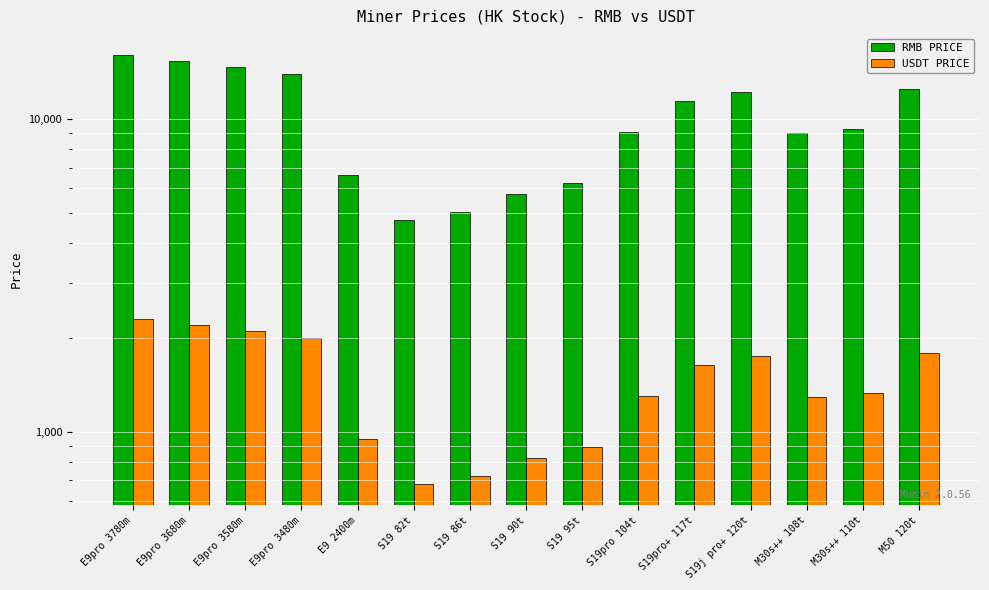

Which category has the lowest value in the RMB PRICE series?

S19 82t